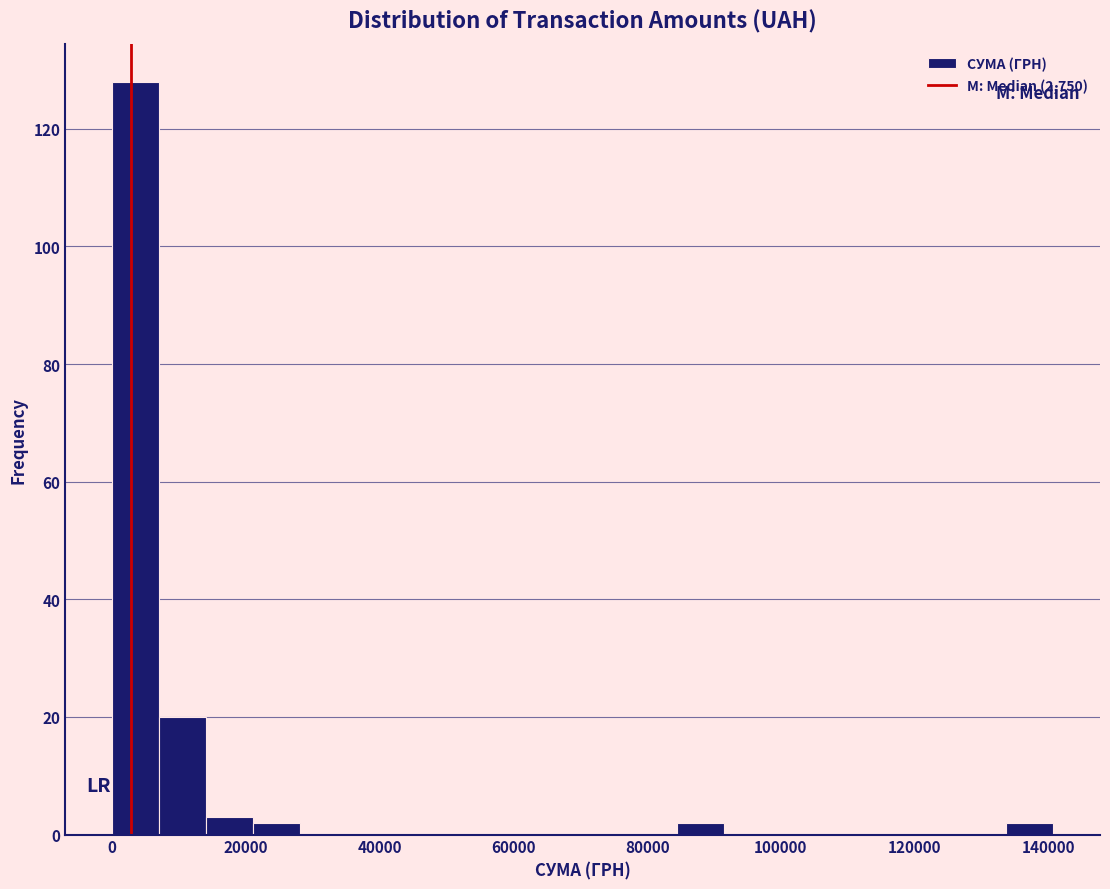

Around what value on the x-axis is the tallest bar? Give the approximate position of its centre, as read against the axis.

4000